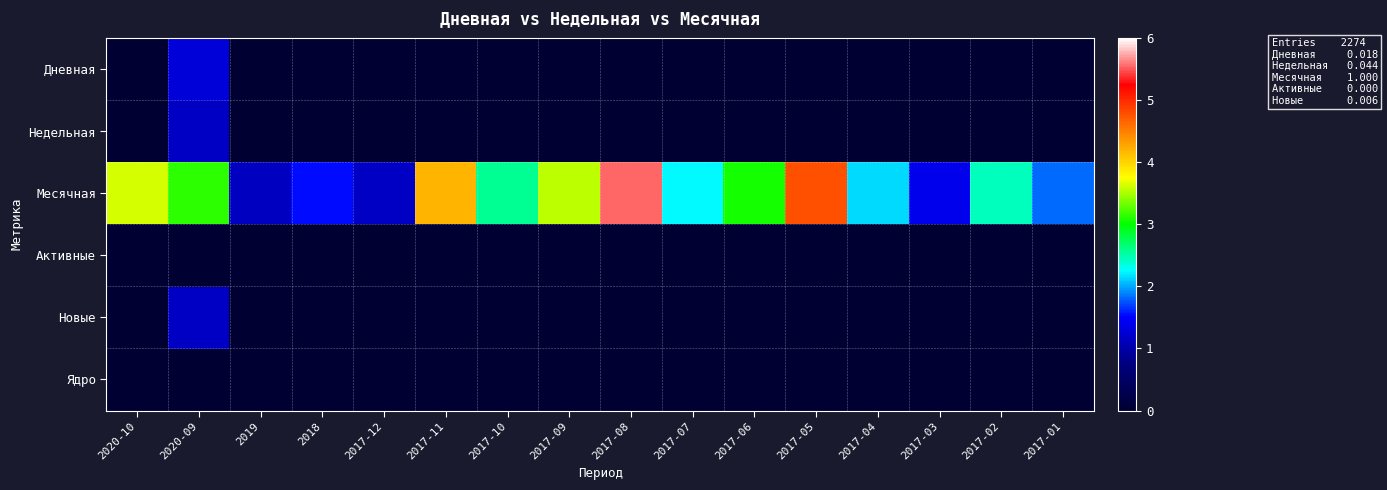

Reading right to left, what are all the values shown in this chart?

Дневная: 2017-01=0.0	2017-02=0.0	2017-03=0.0	2017-04=0.0	2017-05=0.0	2017-06=0.0	2017-07=0.0	2017-08=0.0	2017-09=0.0	2017-10=0.0	2017-11=0.0	2017-12=0.0	2018=0.0	2019=0.0	2020-09=1.3	2020-10=0.0
Недельная: 2017-01=0.0	2017-02=0.0	2017-03=0.0	2017-04=0.0	2017-05=0.0	2017-06=0.0	2017-07=0.0	2017-08=0.0	2017-09=0.0	2017-10=0.0	2017-11=0.0	2017-12=0.0	2018=0.0	2019=0.0	2020-09=1.2	2020-10=0.0
Месячная: 2017-01=1.8	2017-02=2.4	2017-03=1.4	2017-04=2.1	2017-05=4.8	2017-06=3.1	2017-07=2.2	2017-08=5.5	2017-09=3.5	2017-10=2.6	2017-11=4.2	2017-12=1.2	2018=1.5	2019=1.1	2020-09=3.1	2020-10=3.6
Активные: 2017-01=0.0	2017-02=0.0	2017-03=0.0	2017-04=0.0	2017-05=0.0	2017-06=0.0	2017-07=0.0	2017-08=0.0	2017-09=0.0	2017-10=0.0	2017-11=0.0	2017-12=0.0	2018=0.0	2019=0.0	2020-09=0.0	2020-10=0.0
Новые: 2017-01=0.0	2017-02=0.0	2017-03=0.0	2017-04=0.0	2017-05=0.0	2017-06=0.0	2017-07=0.0	2017-08=0.0	2017-09=0.0	2017-10=0.0	2017-11=0.0	2017-12=0.0	2018=0.0	2019=0.0	2020-09=1.2	2020-10=0.0
Ядро: 2017-01=0.0	2017-02=0.0	2017-03=0.0	2017-04=0.0	2017-05=0.0	2017-06=0.0	2017-07=0.0	2017-08=0.0	2017-09=0.0	2017-10=0.0	2017-11=0.0	2017-12=0.0	2018=0.0	2019=0.0	2020-09=0.0	2020-10=0.0